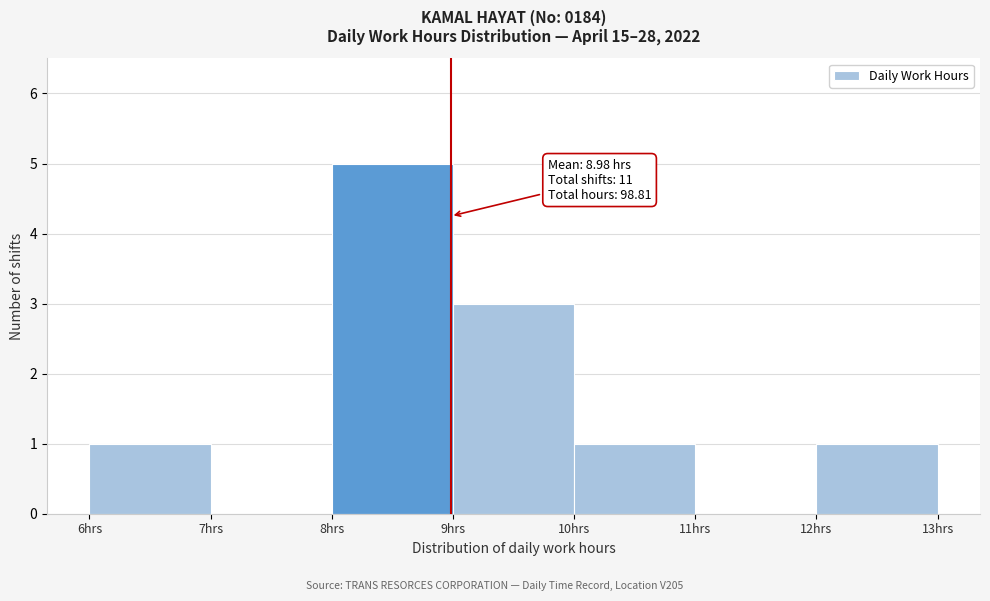

Which range on the x-axis has the tallest bar?

8 to 9